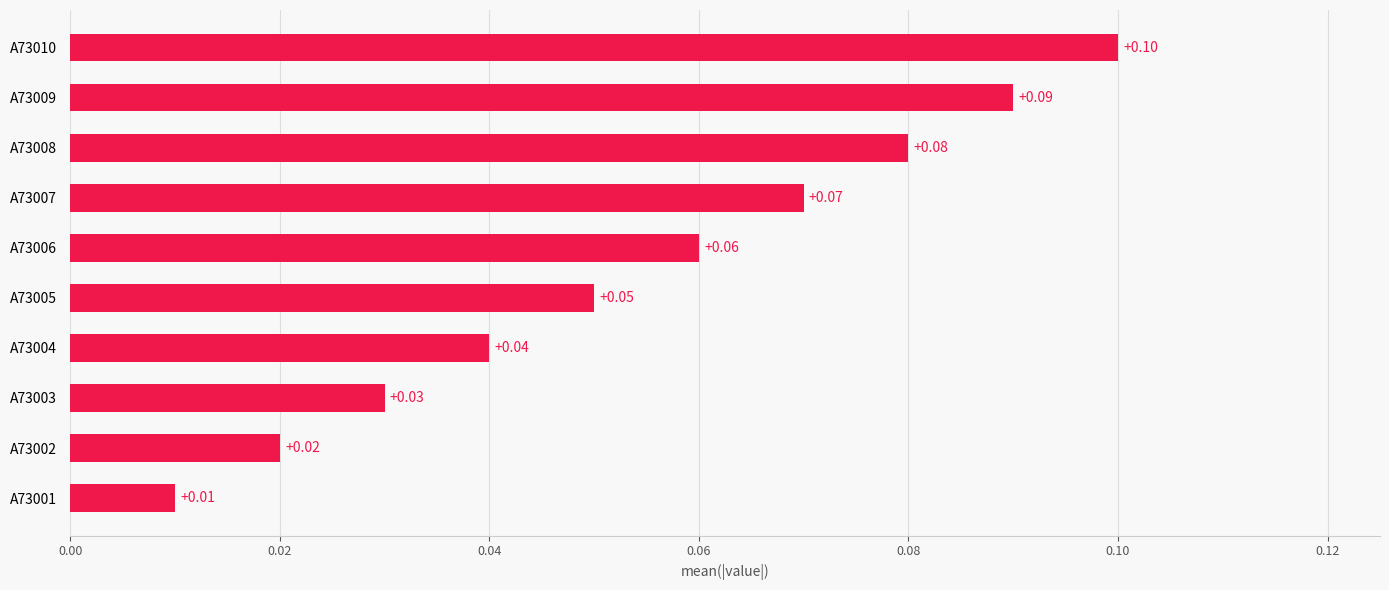

Rank the categories by value from highest to lowest.

A73010, A73009, A73008, A73007, A73006, A73005, A73004, A73003, A73002, A73001